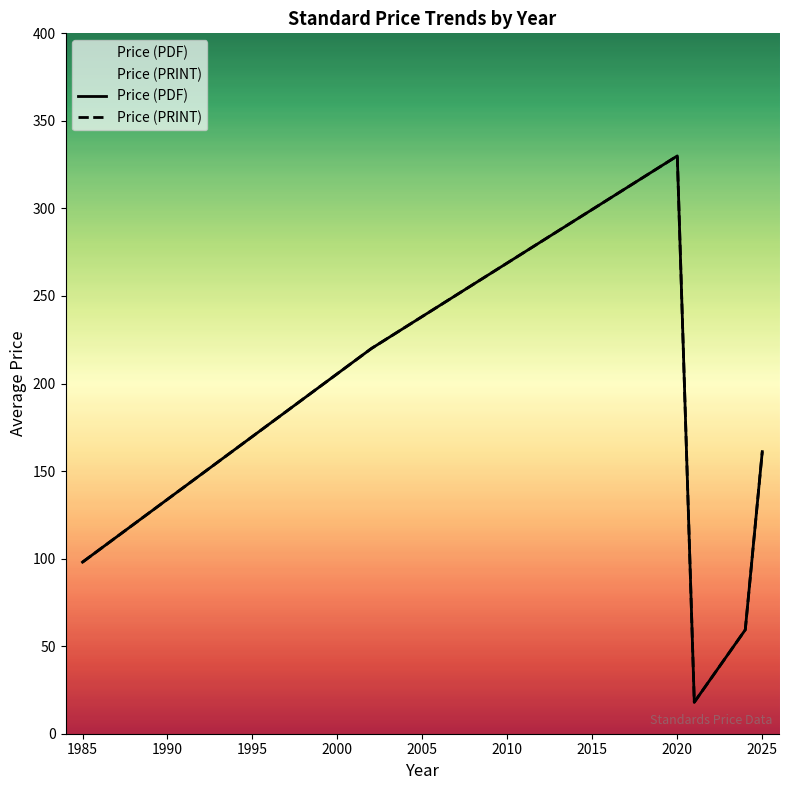

True or false: Price (PDF) and Price (PRINT) cross at least once.

False